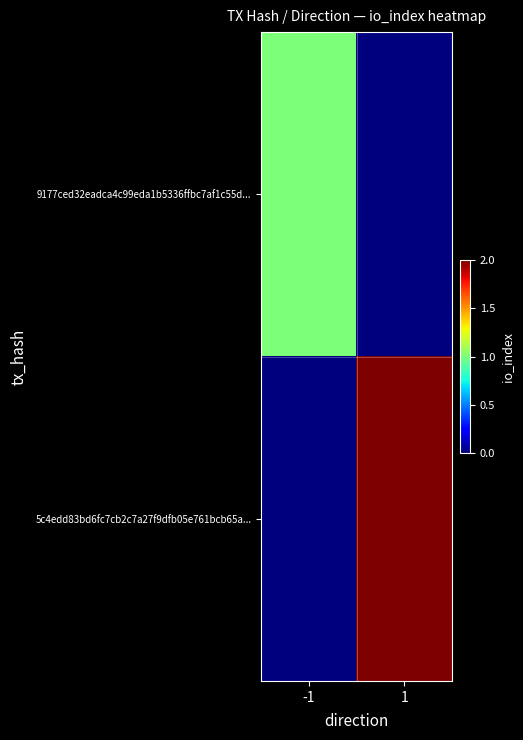

Reading left to right, list all the values displayed in this chart.

9177ced32eadca4c99eda1b5336ffbc7af1c55d...: -1=1	1=0
5c4edd83bd6fc7cb2c7a27f9dfb05e761bcb65a...: -1=0	1=2